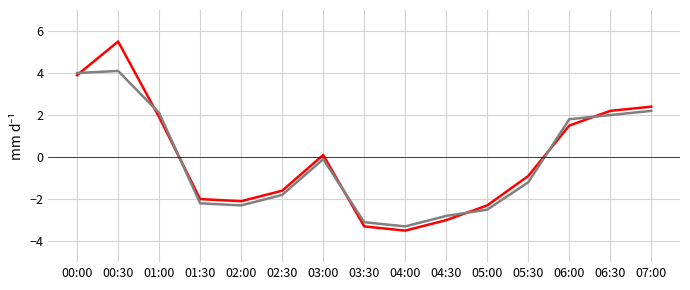

What position from the left is 01:30?

4